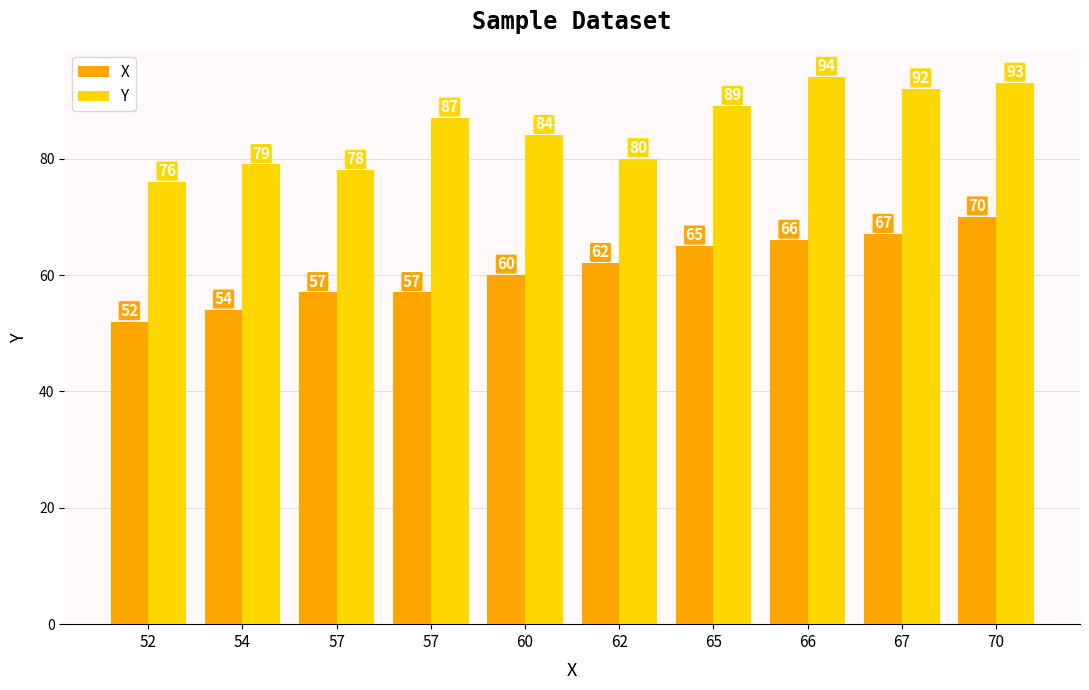

True or false: X has a value of 52 at 52.

True